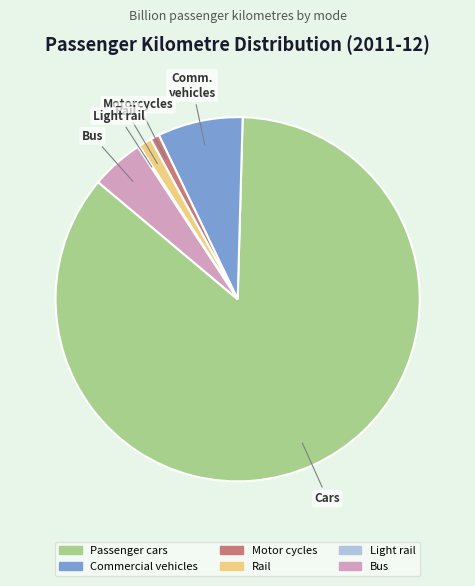

Which category accounts for the majority?

Passenger cars